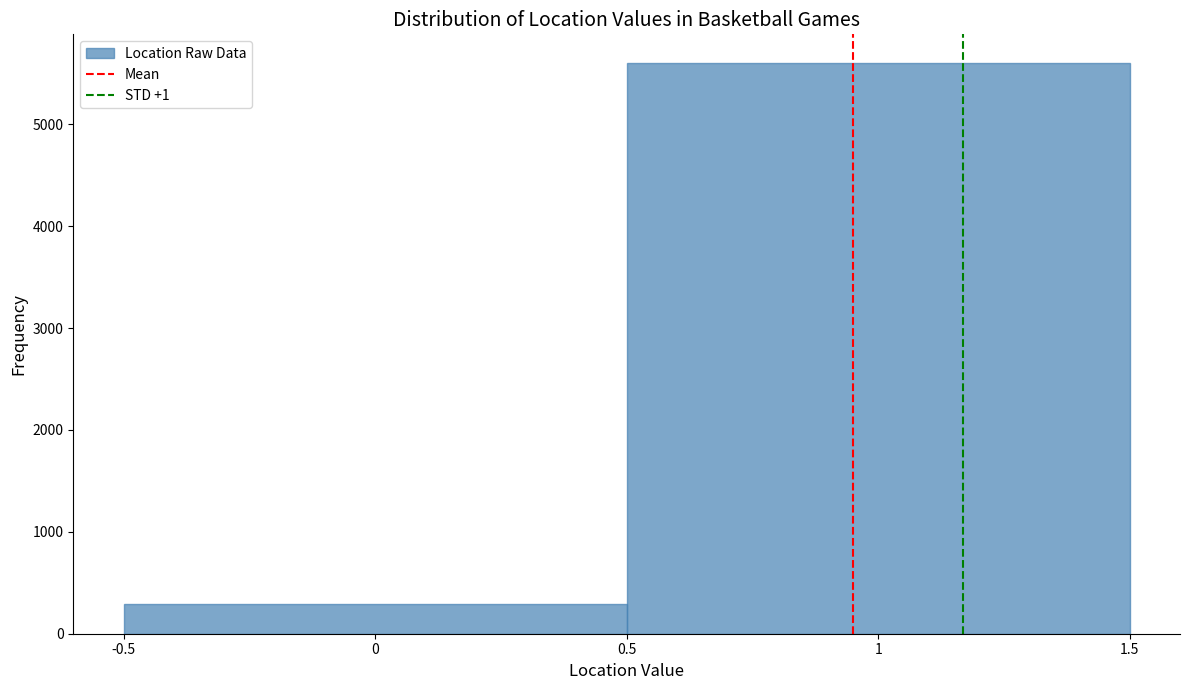

How tall is the bar that spans 0.5 to 1.5 on the x-axis? The values are not printed on the chart, so give them approximately, as read against the axis.

5600